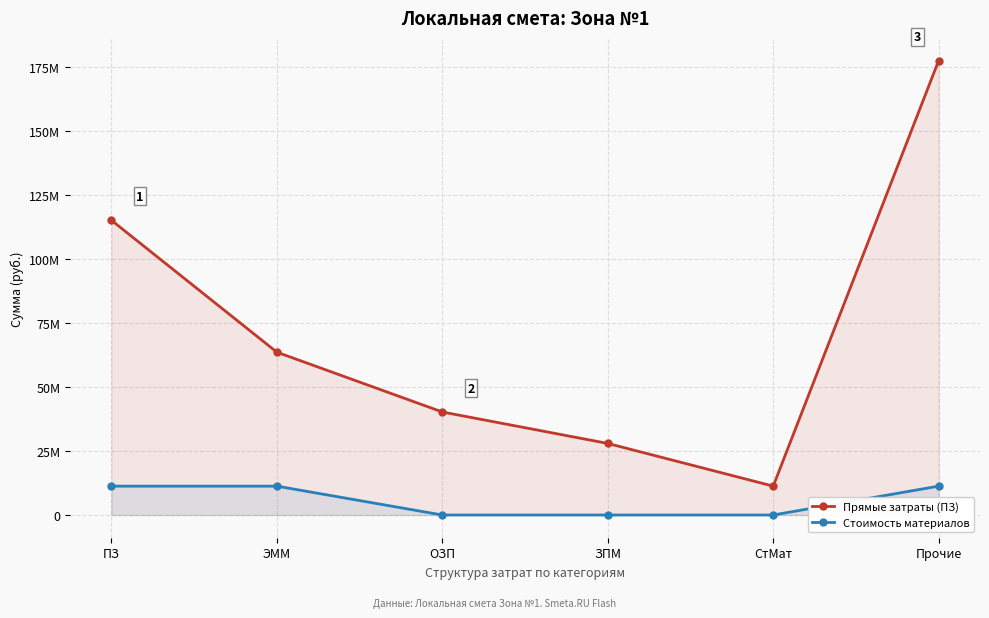

At ЗПМ, list the series in order from largest to smallest.

Прямые затраты (ПЗ), Стоимость материалов